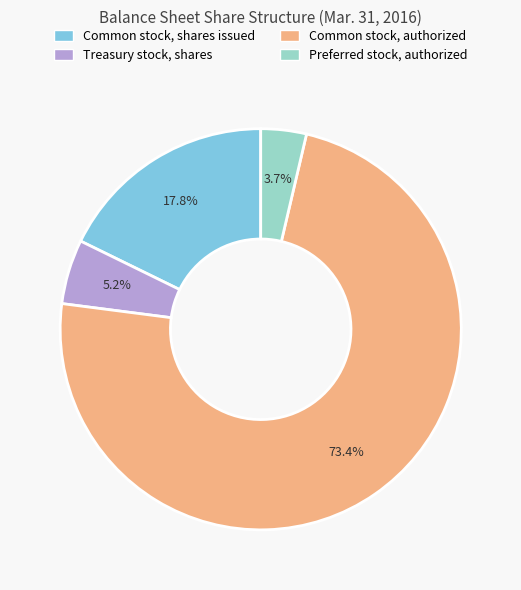

Which has a higher value, Common stock, shares issued or Preferred stock, authorized?

Common stock, shares issued